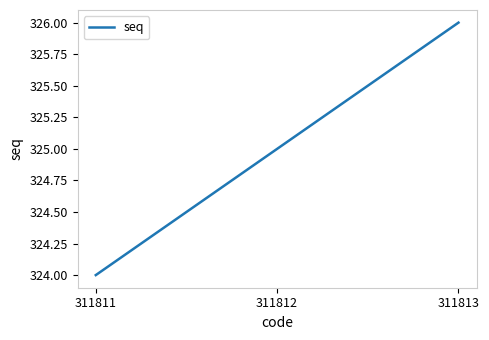

Reading left to right, extract all data points from this chart.

311811=324	311812=325	311813=326